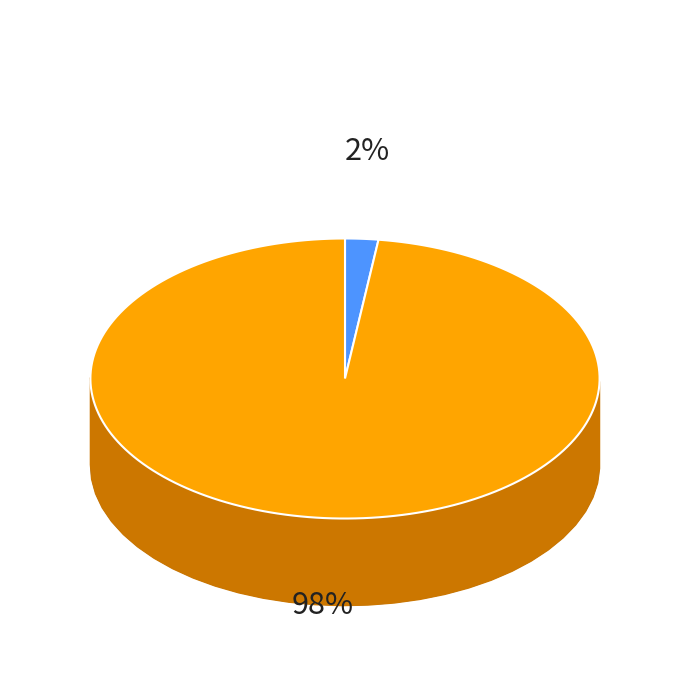

Does OPUS4-4379 account for over 50% of the chart?

No